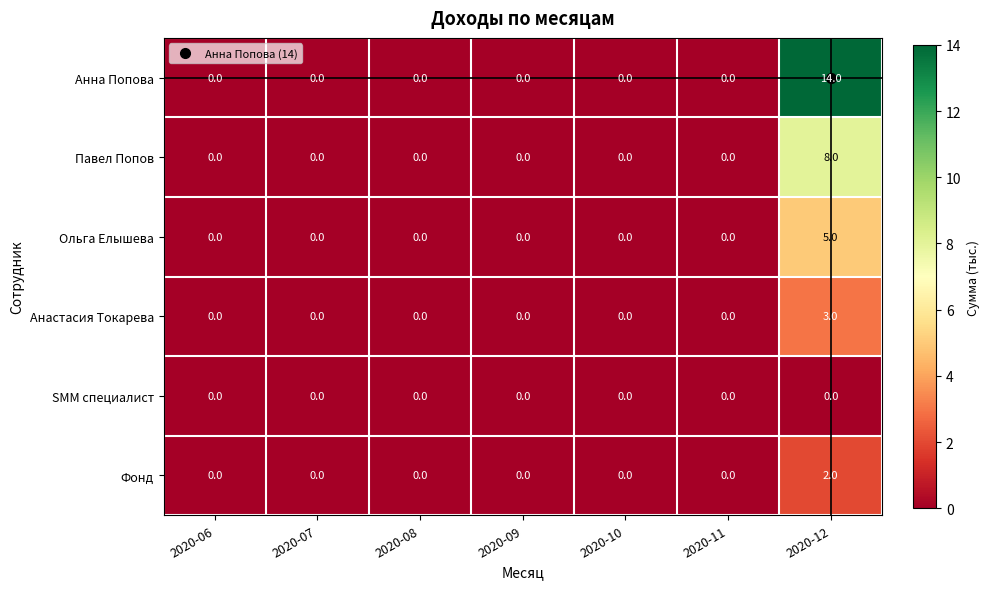

True or false: Павел Попов has a value of 3 at 2020-12.

False